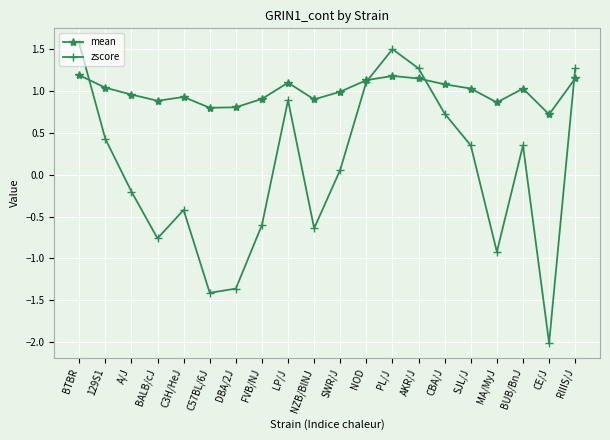

How many lines are shown in the chart?

2